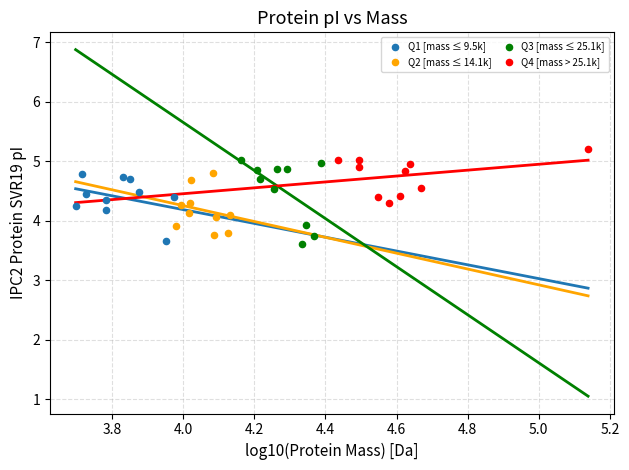

Which series has the largest Y range (max minus min)?

Q3 [mass ≤ 25.1k]